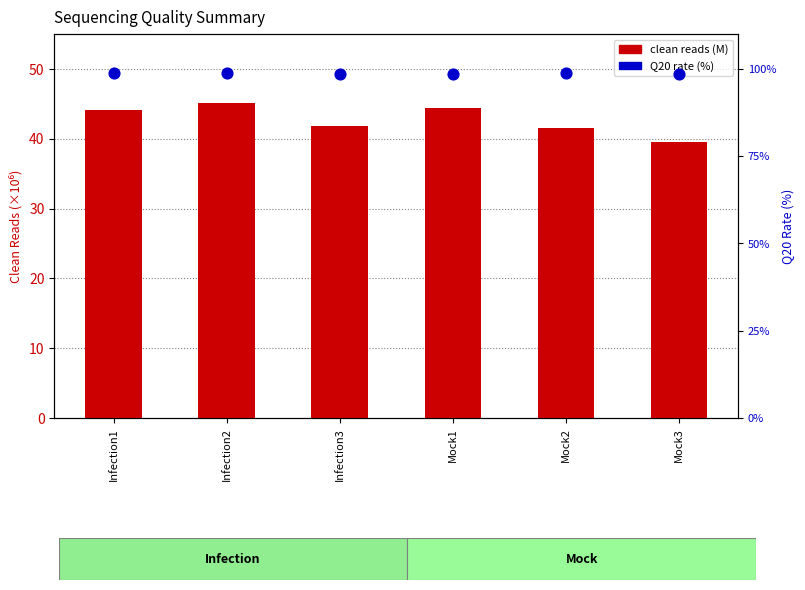

Which series contains the lowest Y value?

clean reads (M)